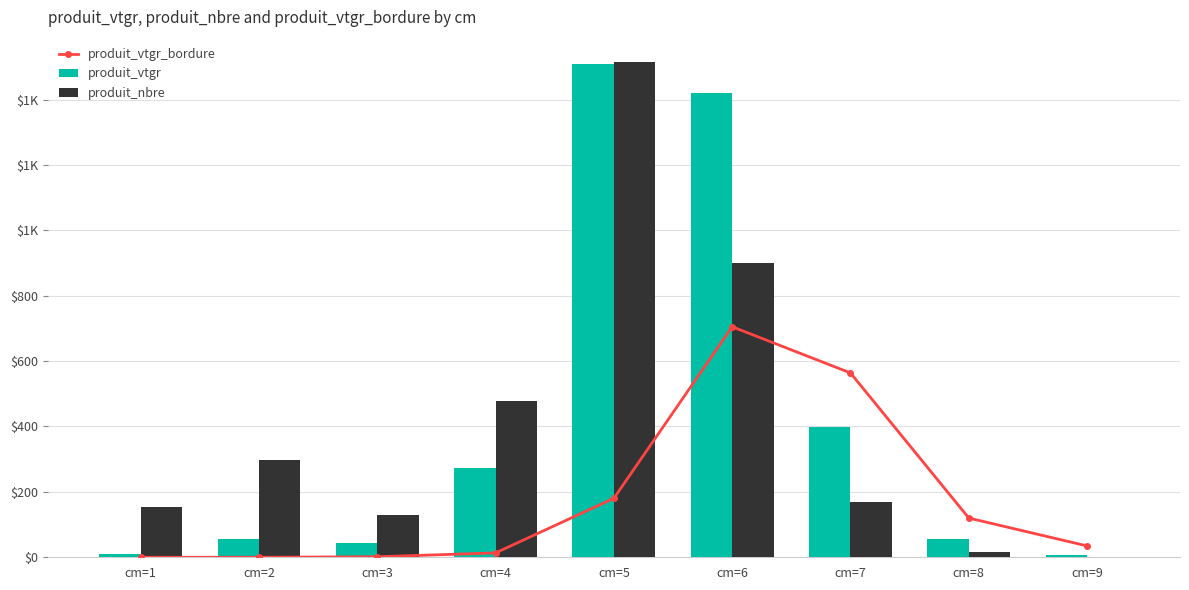

What is the lowest value of the produit_nbre series?

2.2